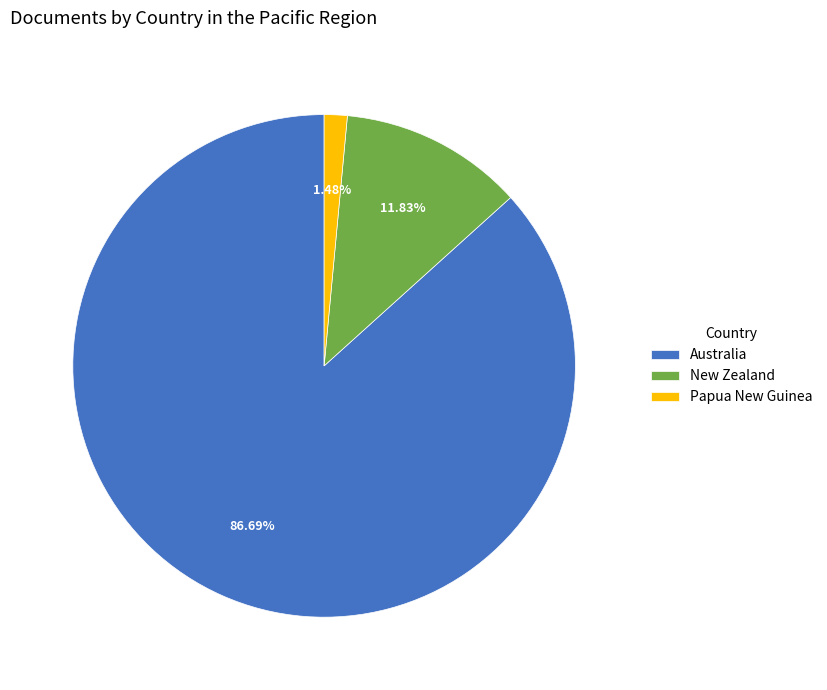

What is the total percentage of Papua New Guinea and New Zealand?

13.3%